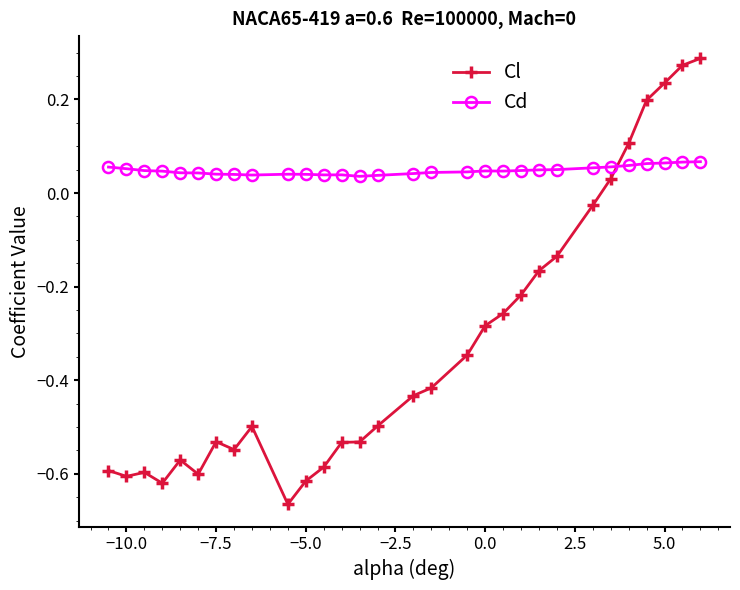

Count the Cd values in the range 0 to 1.

30